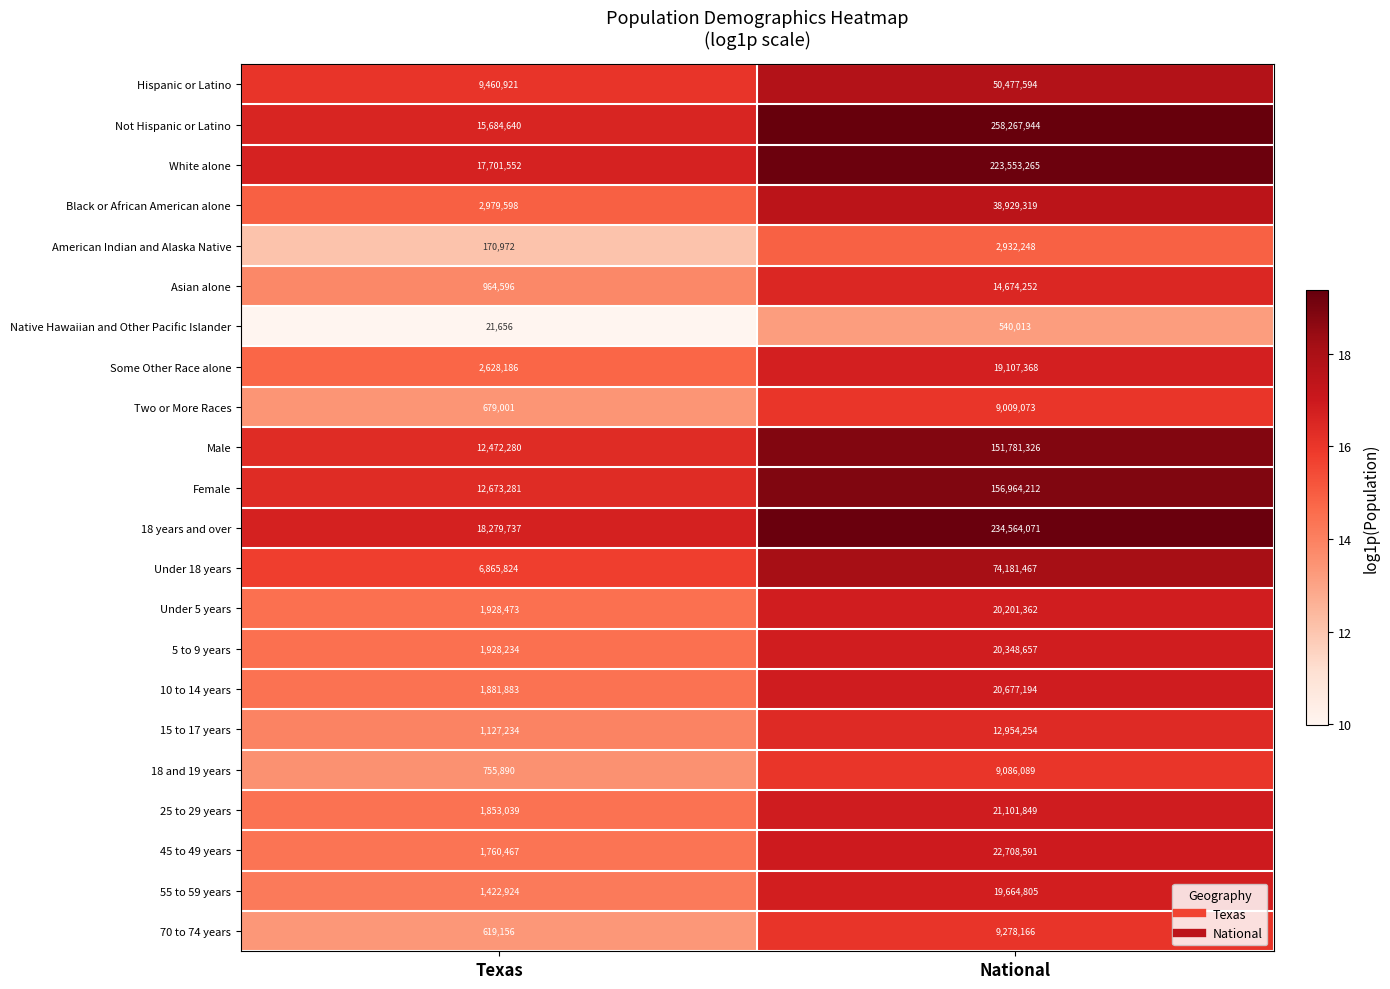

What is the total value across all series at Texas?

113859544